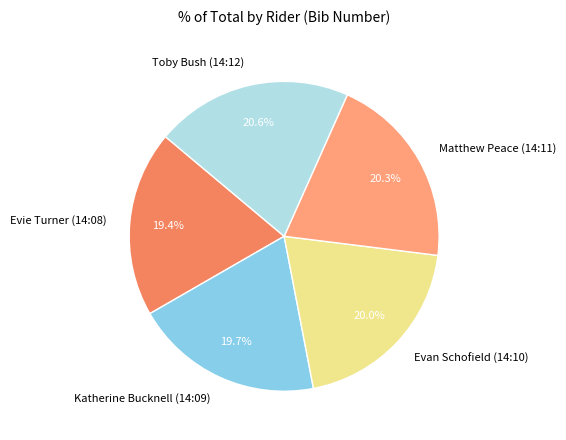

What portion of the pie excludes Evan Schofield (14:10)?

80.0%